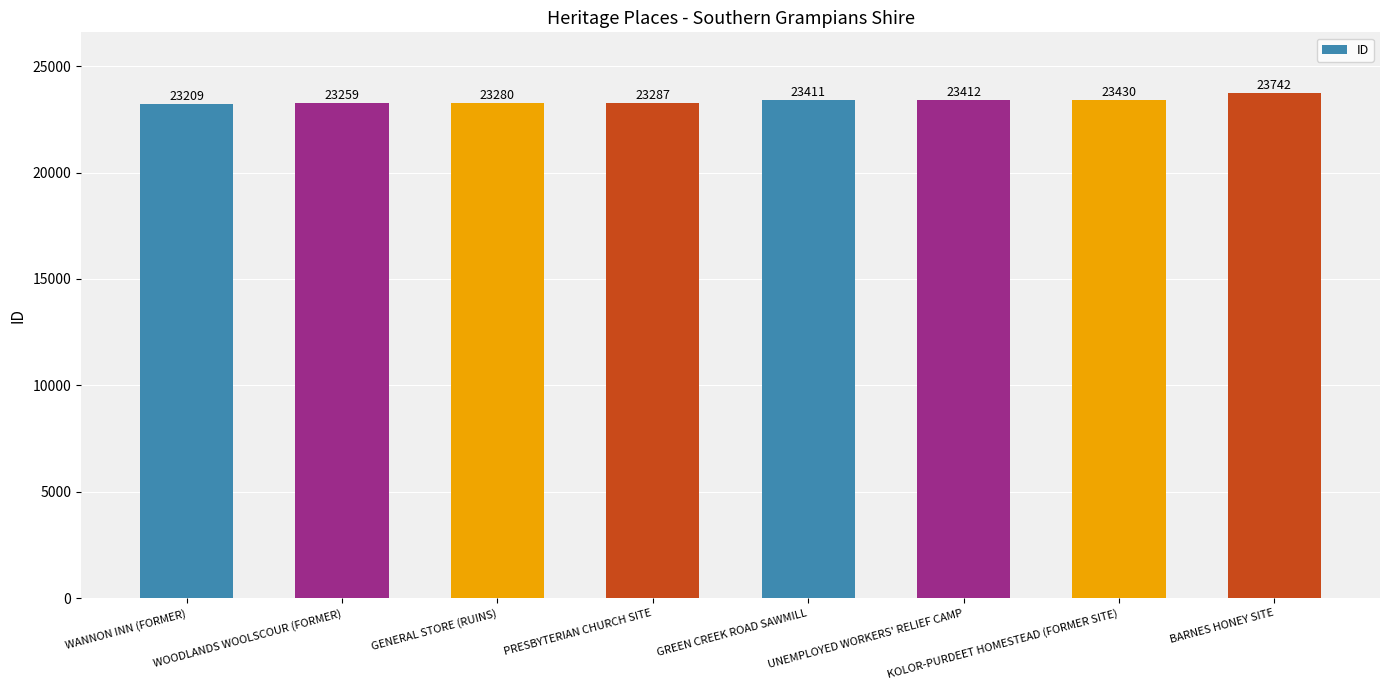

Between BARNES HONEY SITE and WANNON INN (FORMER), which is larger?

BARNES HONEY SITE